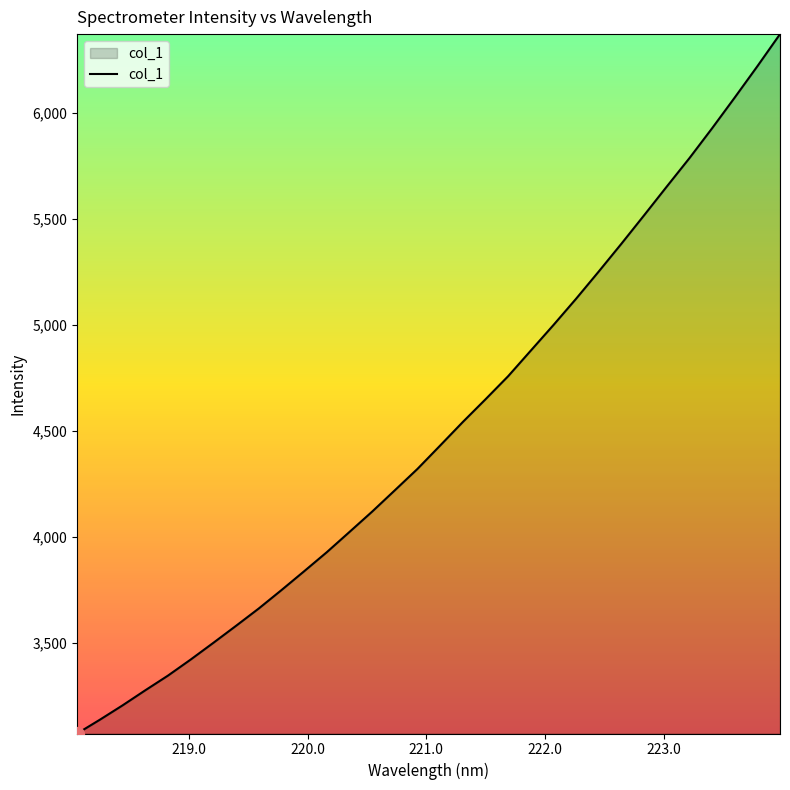

How many lines are shown in the chart?

1